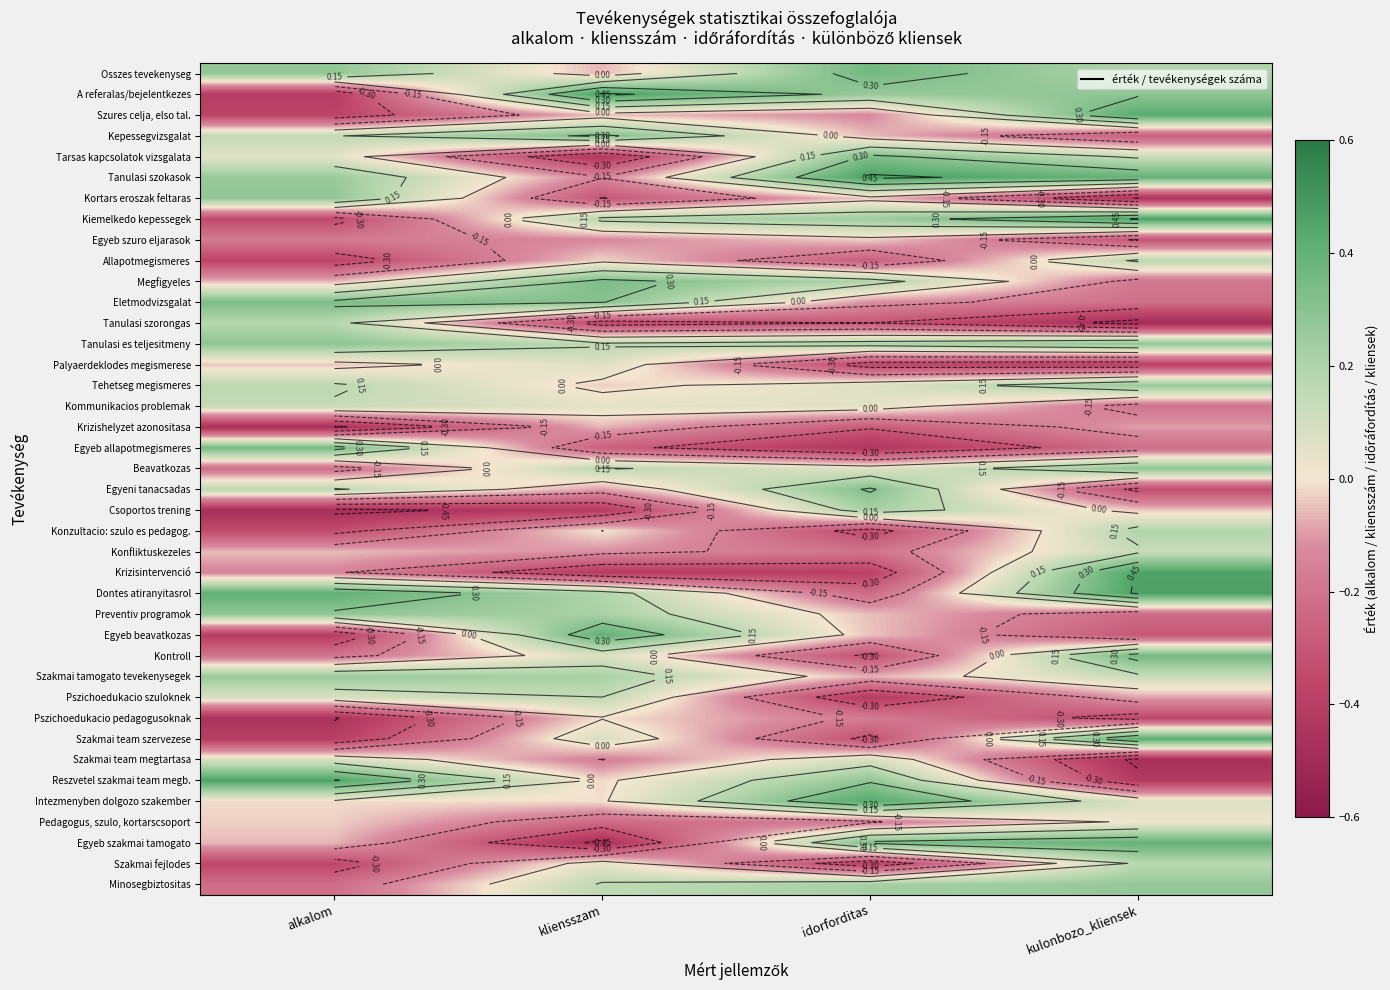

How many data points does each series have?

4